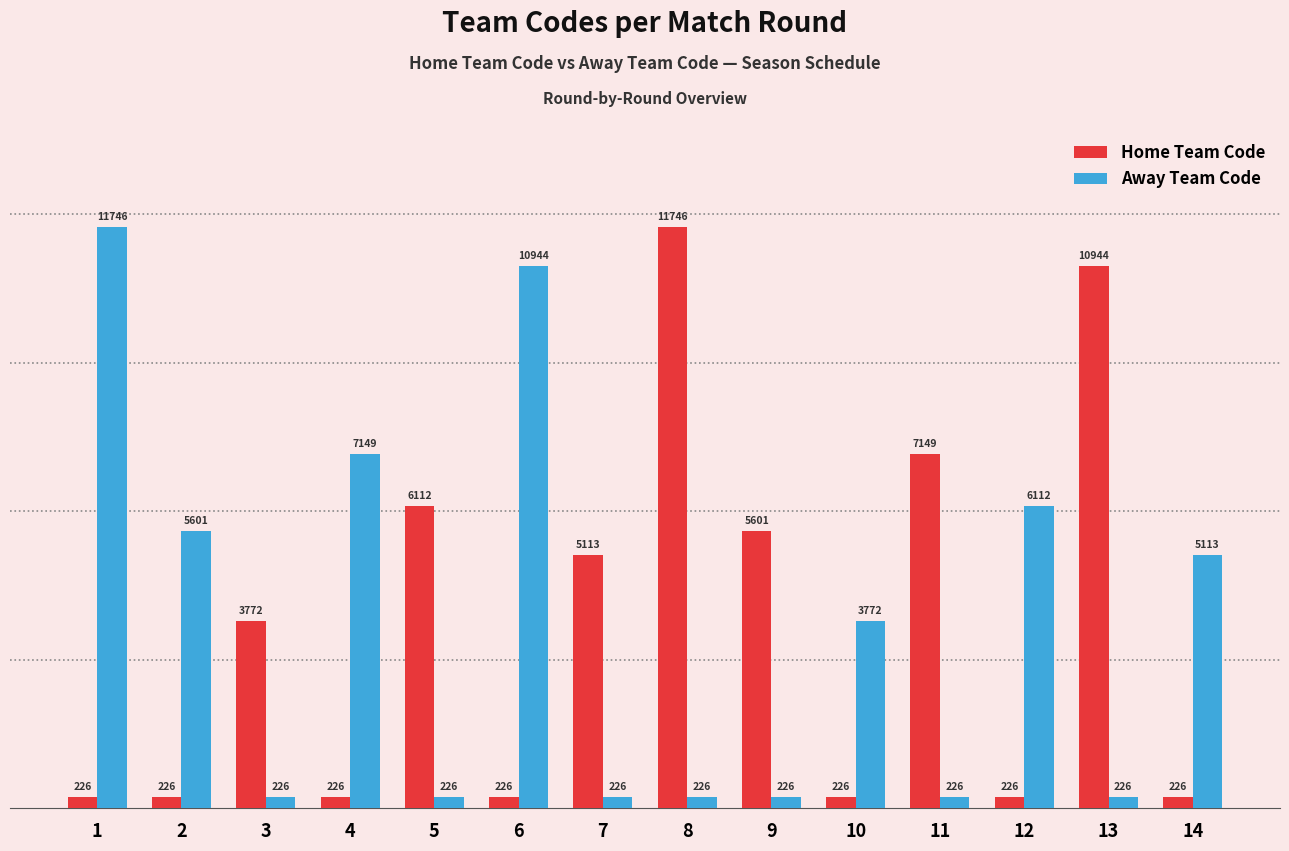

What is the highest value of the Home Team Code series?

11746